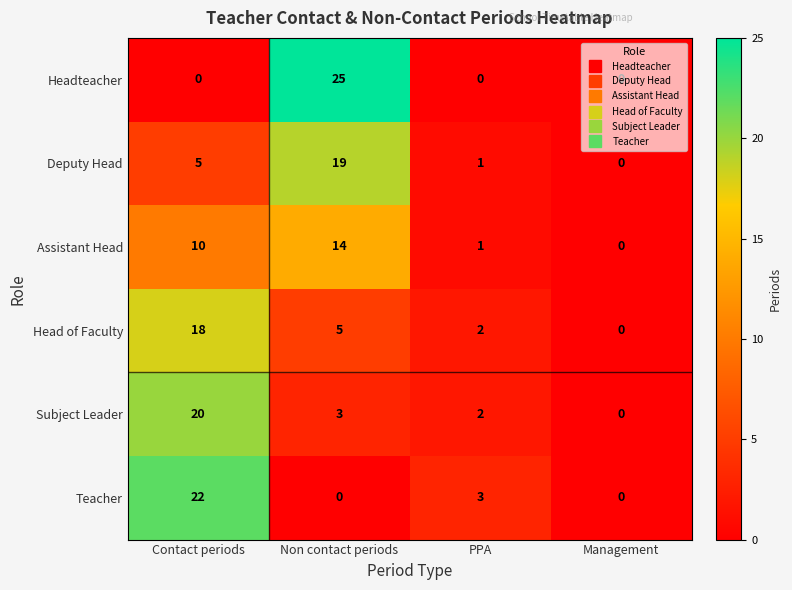

At Non contact periods, list the series in order from largest to smallest.

Headteacher, Deputy Head, Assistant Head, Head of Faculty, Subject Leader, Teacher